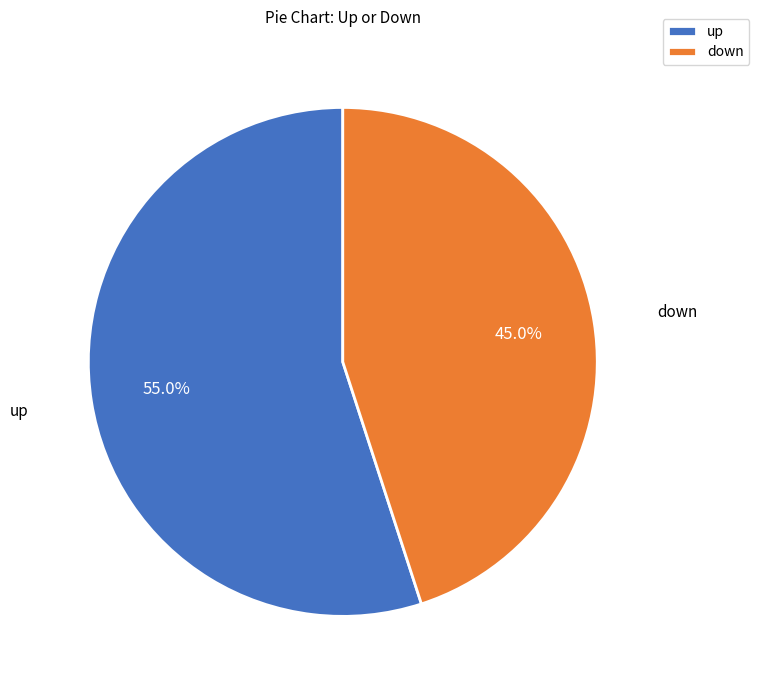

What percentage is NOT represented by down?

55.0%